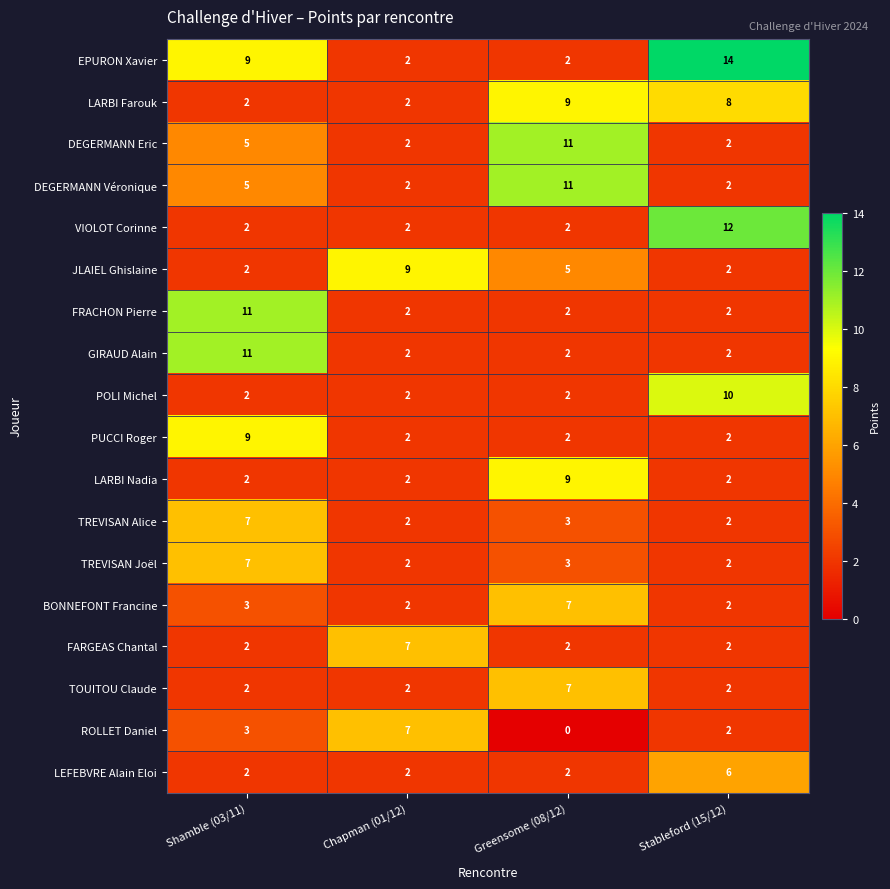

Which series has the widest spread of values?

EPURON Xavier